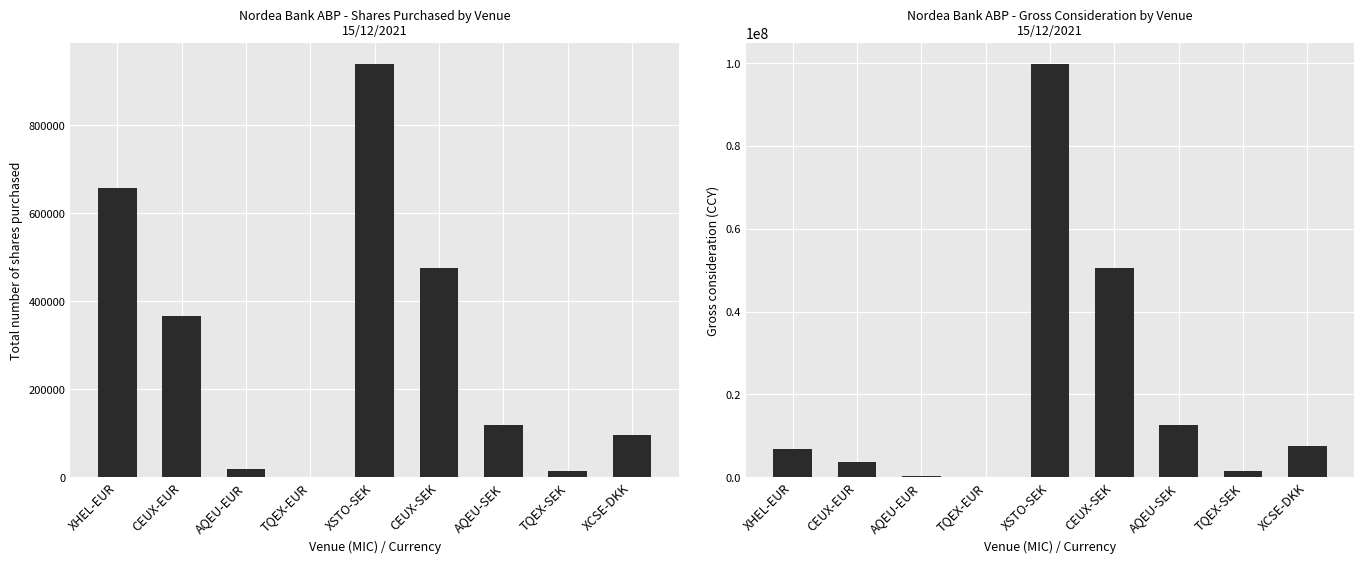

Are the bars horizontal?

No